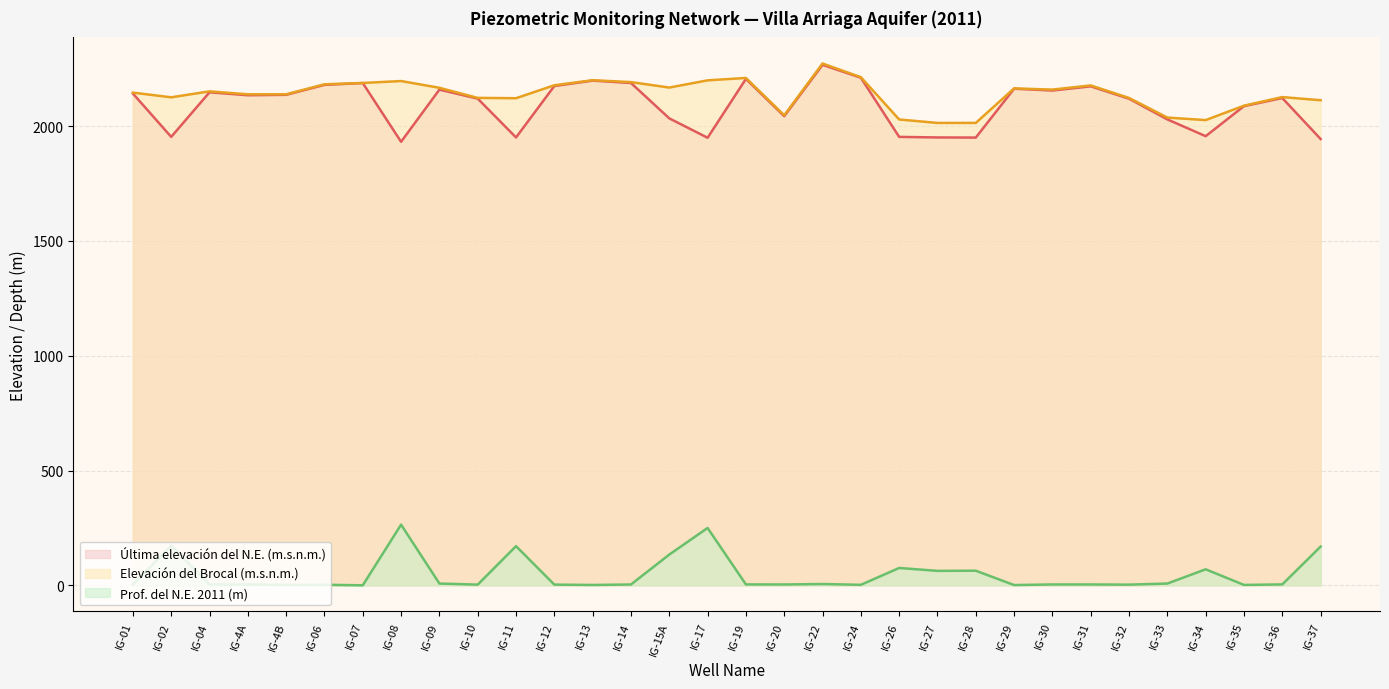

Reading left to right, list all the values displayed in this chart.

Última elevación del N.E. (m.s.n.m.): 2142.1	1953.2	2147.4	2134.7	2136.4	2179.7	2187.7	1931.9	2158.9	2119.9	1950.8	2174.7	2198.2	2187.9	2033.9	1949.4	2205.6	2043.4	2266.9	2210.9	1953.2	1950.8	1950.2	2163.0	2155.1	2173.4	2119.5	2029.3	1956.3	2087.1	2122.4	1943.9
Elevación del Brocal (m.s.n.m.): 2145.9	2125.5	2151.5	2138.7	2138.7	2182.3	2188.0	2196.4	2166.9	2123.1	2121.6	2178.0	2200.0	2191.8	2168.0	2199.4	2209.8	2047.3	2272.8	2213.3	2029.0	2014.0	2014.0	2164.4	2159.1	2177.4	2122.7	2037.3	2026.3	2089.1	2126.6	2112.8
Prof. del N.E. 2011 (m): 3.9	172.3	4.1	4.0	2.3	2.6	0.3	264.5	8.0	3.2	170.8	3.3	1.8	3.9	134.1	250.0	4.2	3.9	5.9	2.4	75.8	63.2	63.9	1.4	4.0	4.0	3.2	8.0	70.0	2.0	4.2	168.9